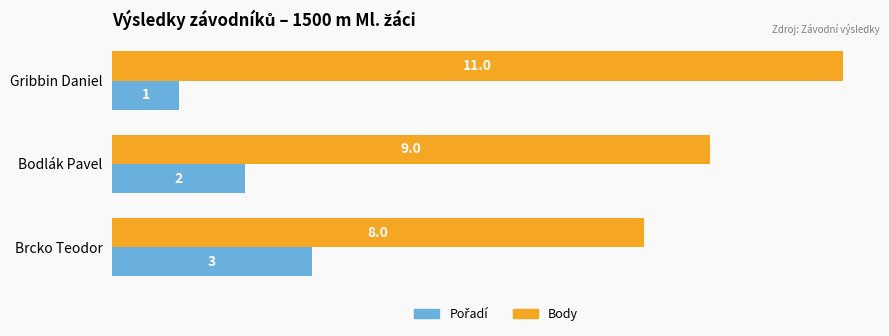

What is the difference between the maximum and minimum values in the Body series?

3